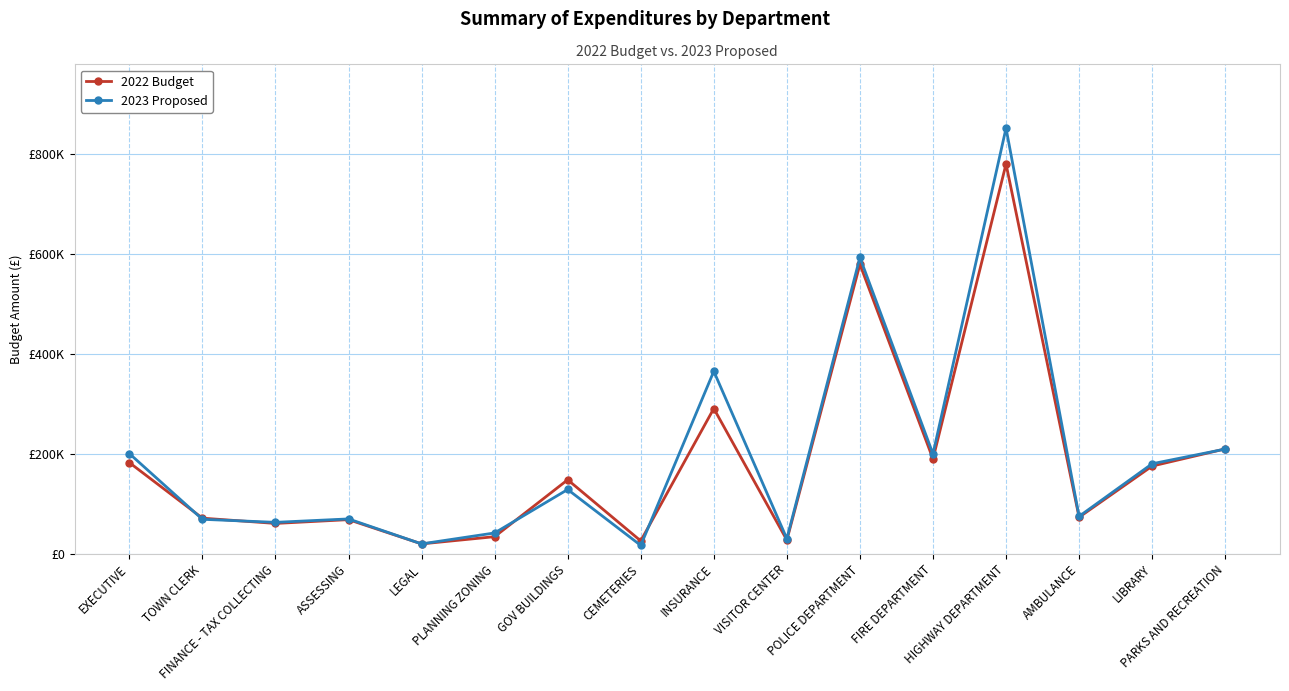

Rank the series by their maximum value, from lowest to highest.

2022 Budget, 2023 Proposed